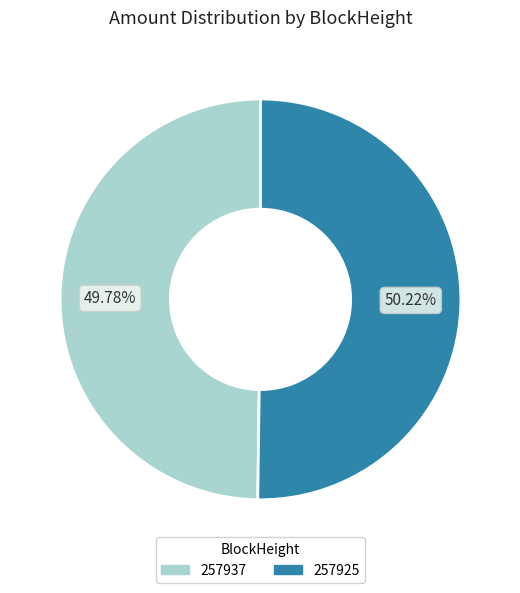

To the nearest percent, what is the difference between the 257925 and 257937 slice percentages?

0%